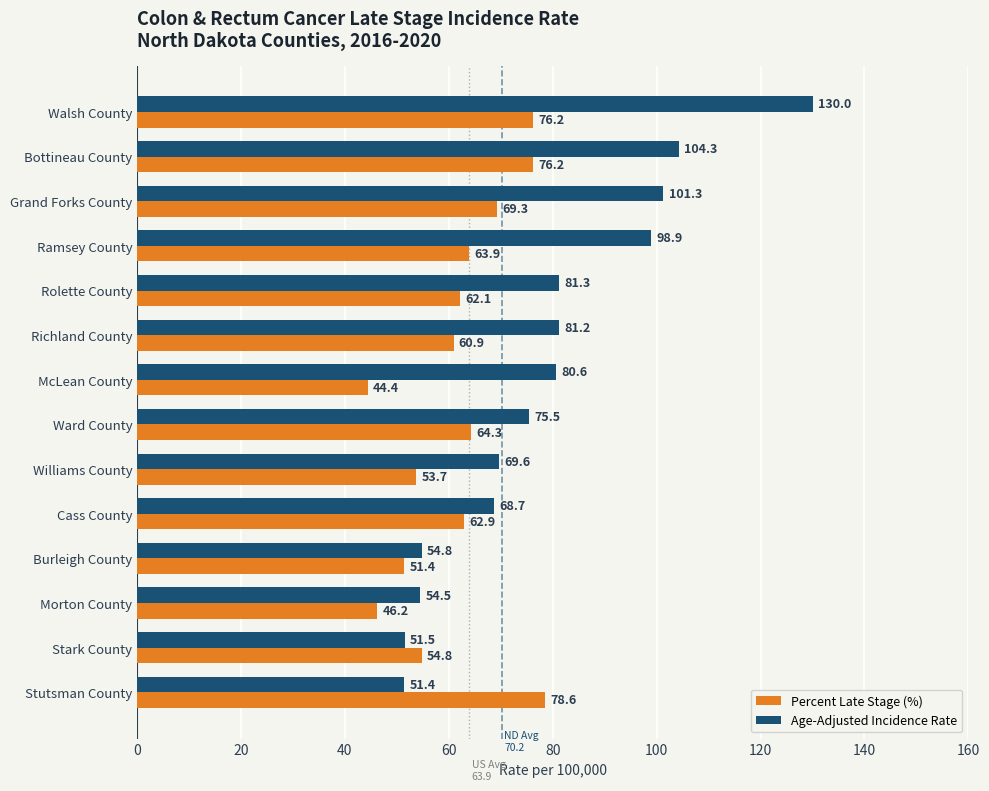

What are all the series names shown in the legend?

Percent Late Stage (%), Age-Adjusted Incidence Rate